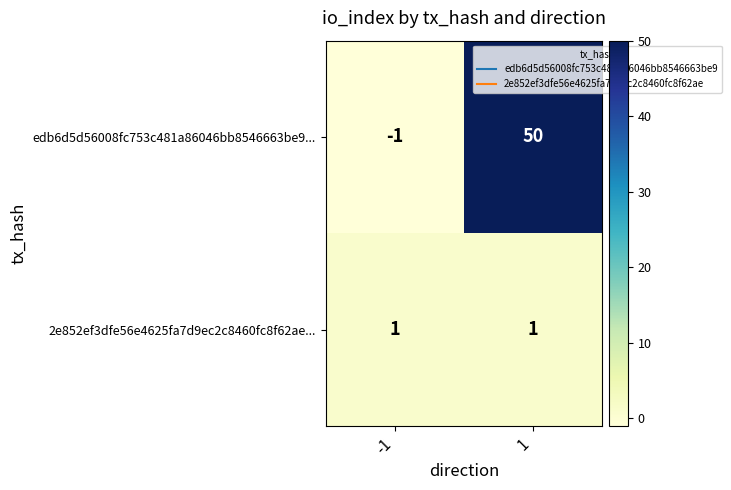

Which series has the largest total across all categories?

edb6d5d56008fc753c481a86046bb8546663be9...